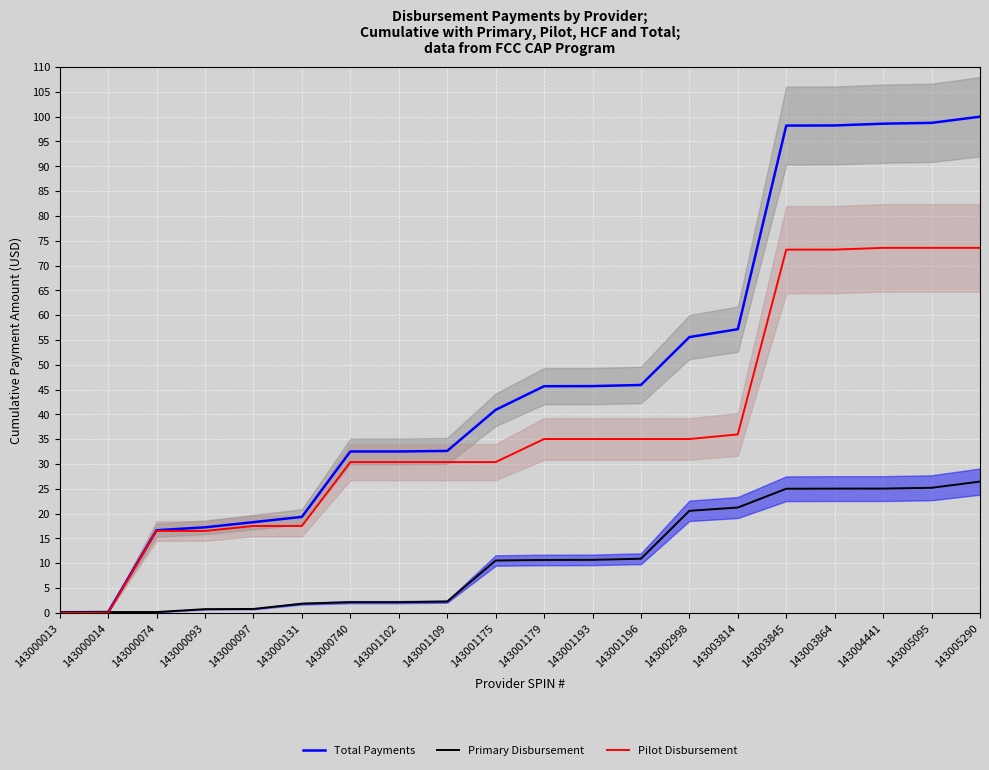

What is the difference between the maximum and minimum values in the Total Payments series?

99.9